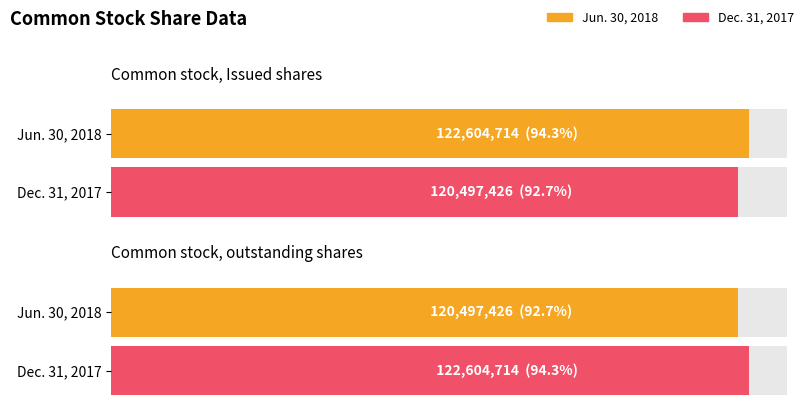

What is the lowest value of the Dec. 31, 2017 series?

120497426